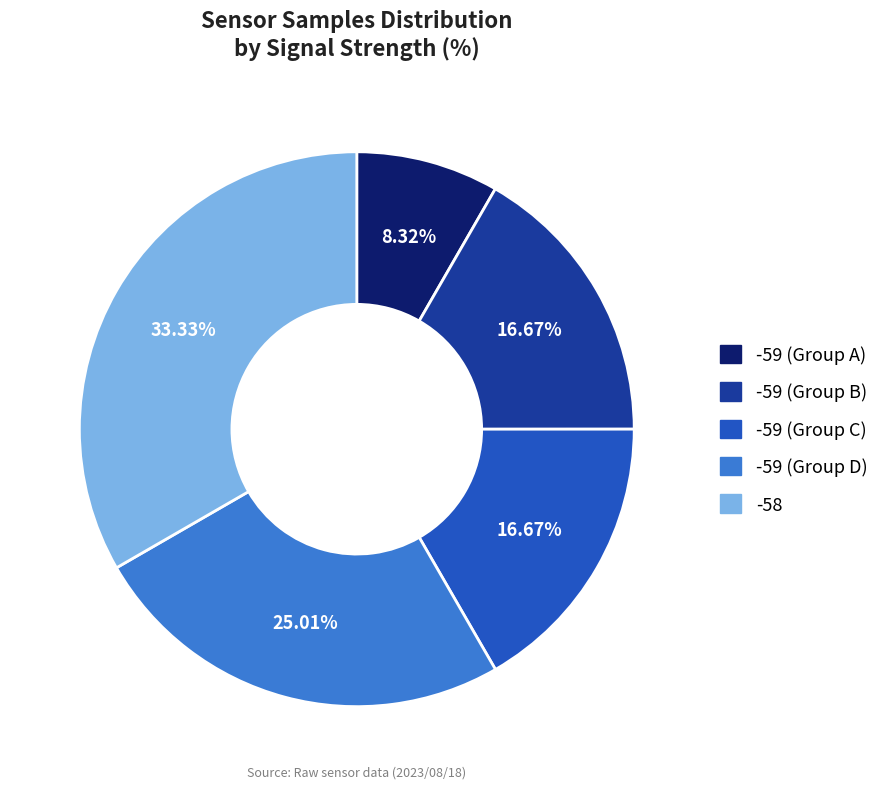

Is there a majority slice in this chart?

No